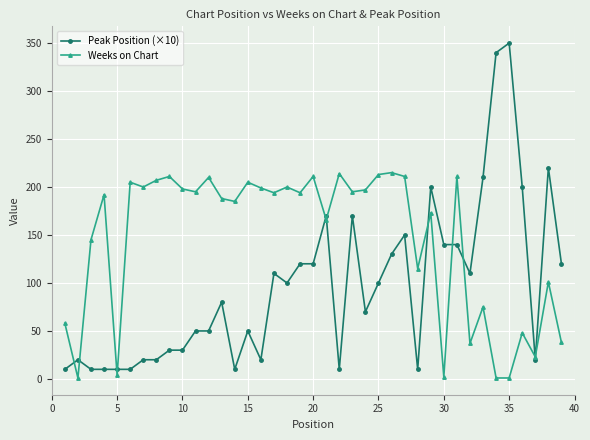

Which series has the widest spread of values?

Peak Position (×10)